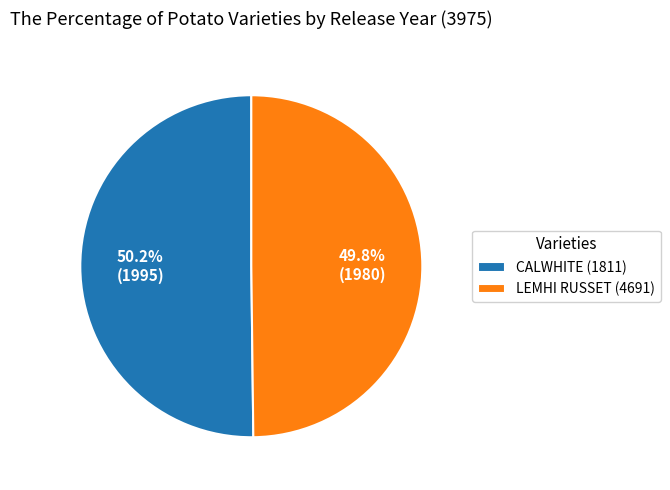

The LEMHI RUSSET (4691) slice represents 50% of the pie. True or false?

True